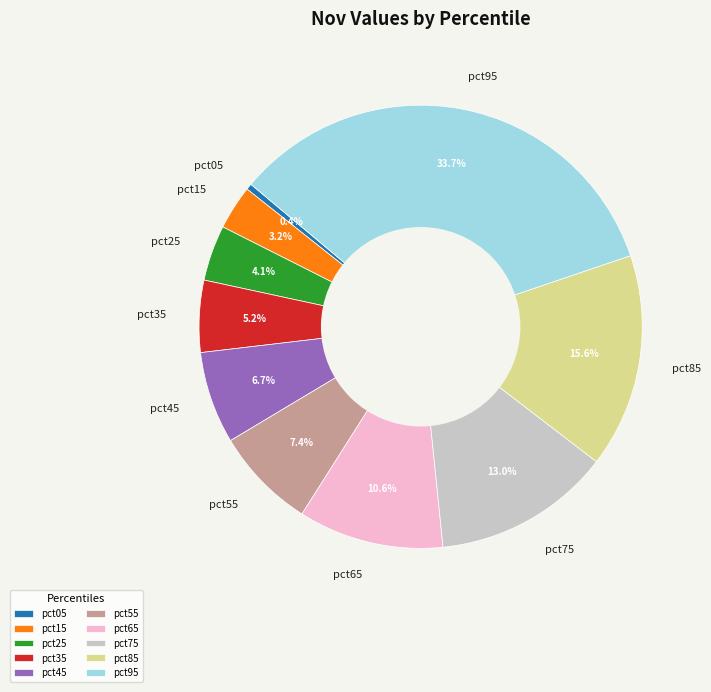

What is the largest slice in the pie chart?

pct95